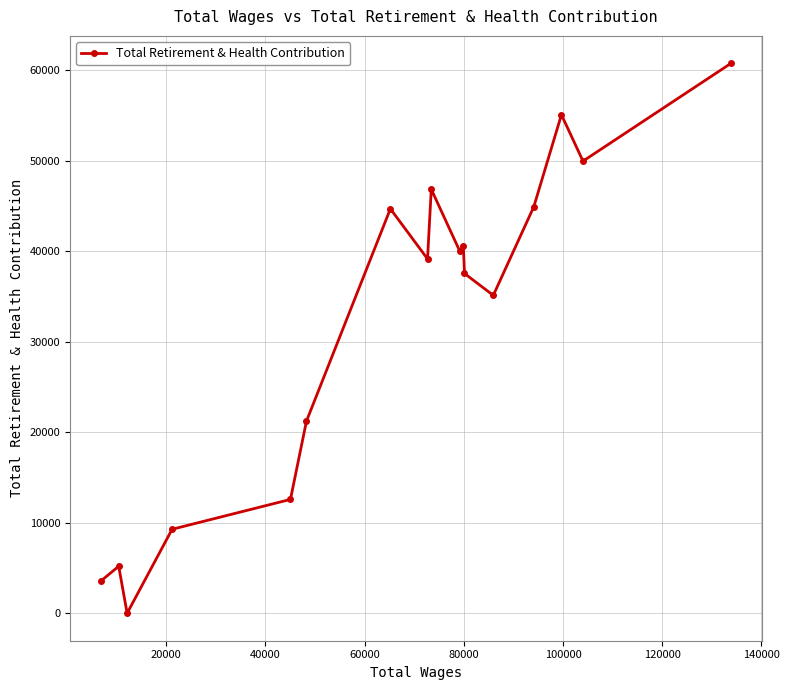

What is the difference between the maximum and minimum values?

60785